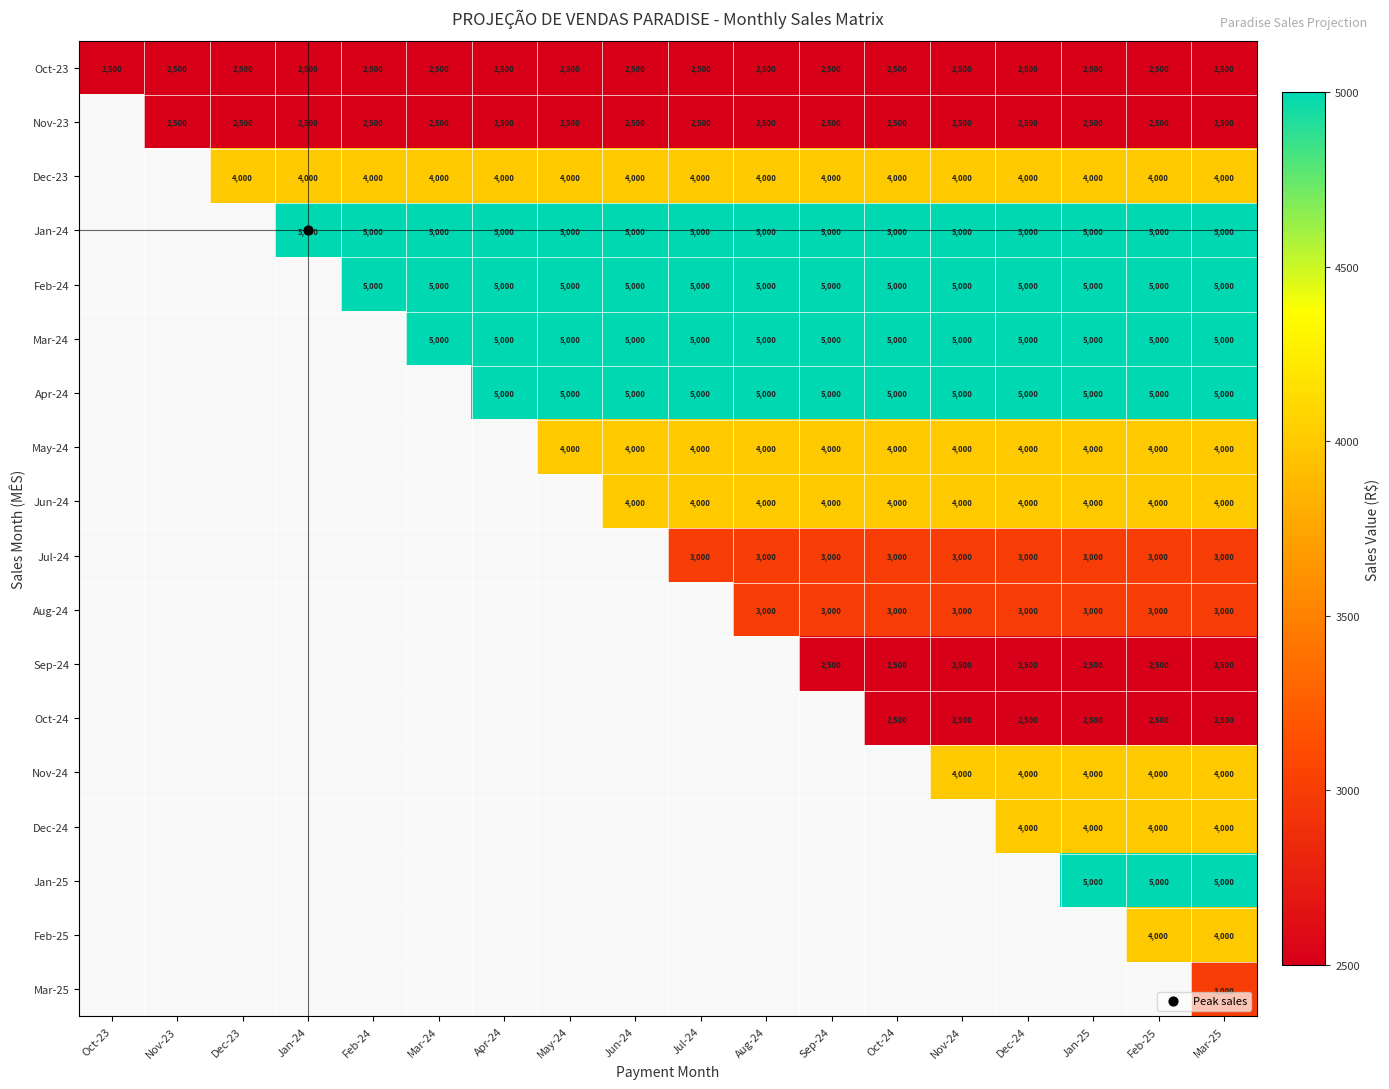

At how many categories does at least one series exceed 4600?

15